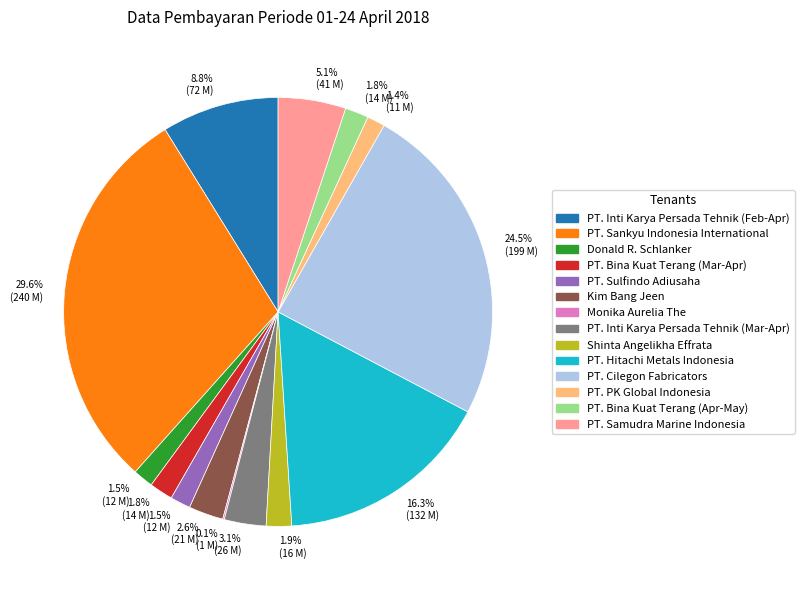

Is there any slice that represents more than half of the pie?

No